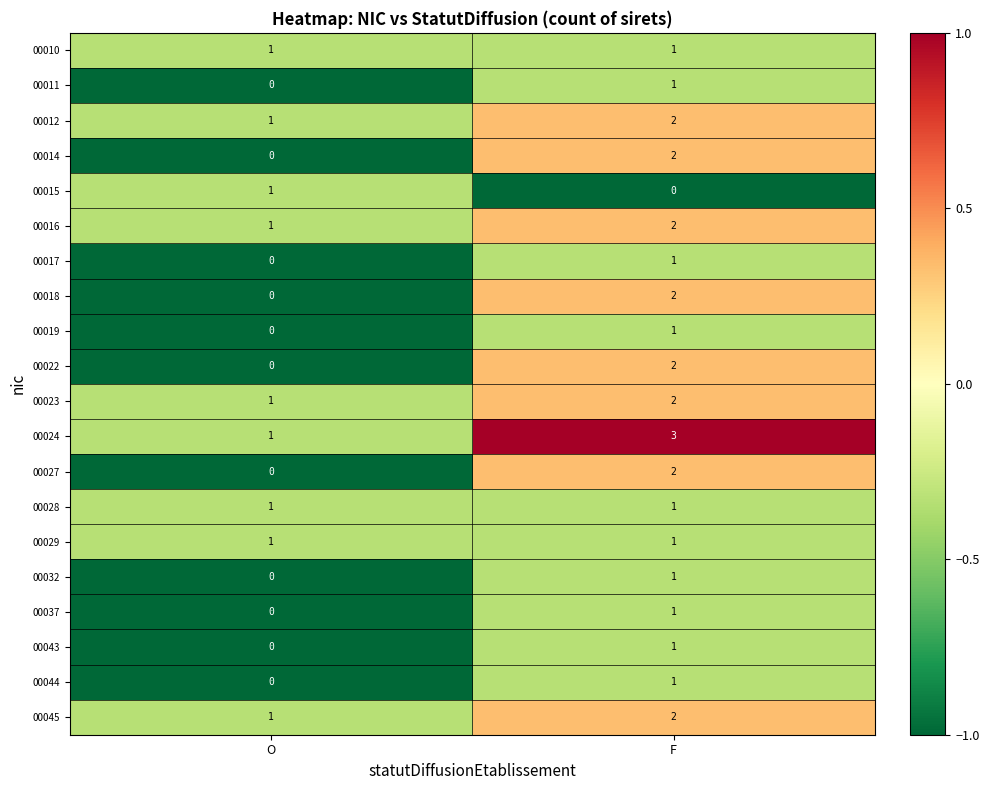

At which label is 00011 closest to 0?

O